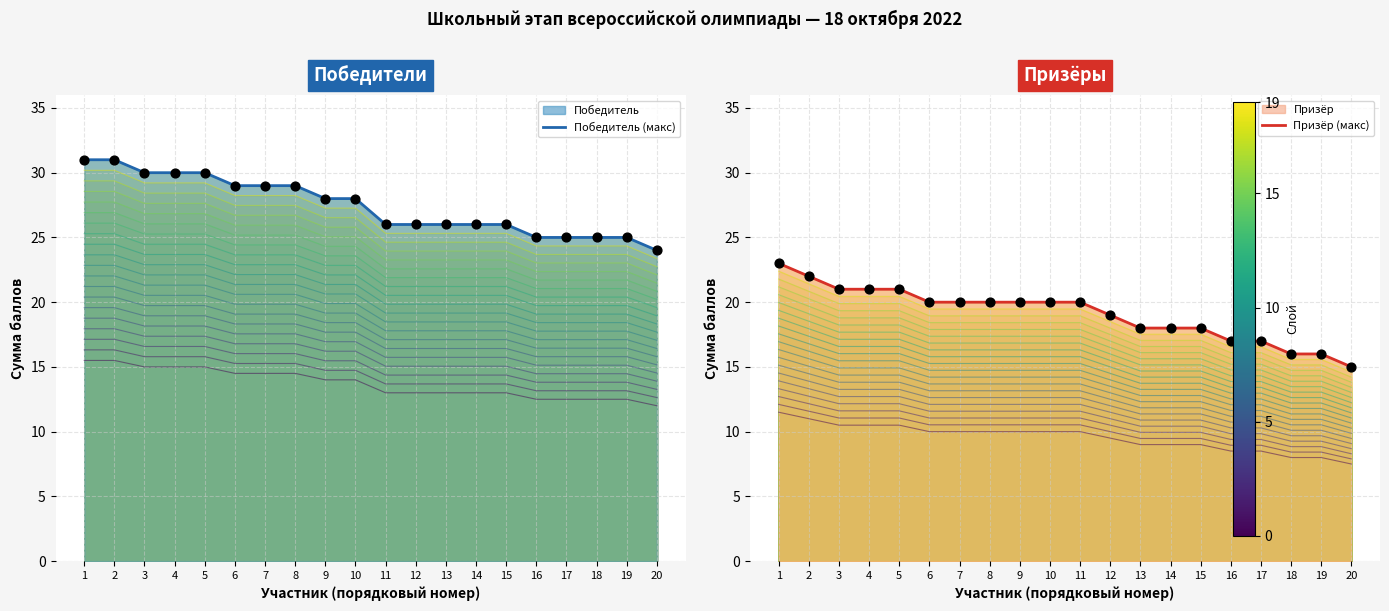

At which category is the sum across all series the highest?

1